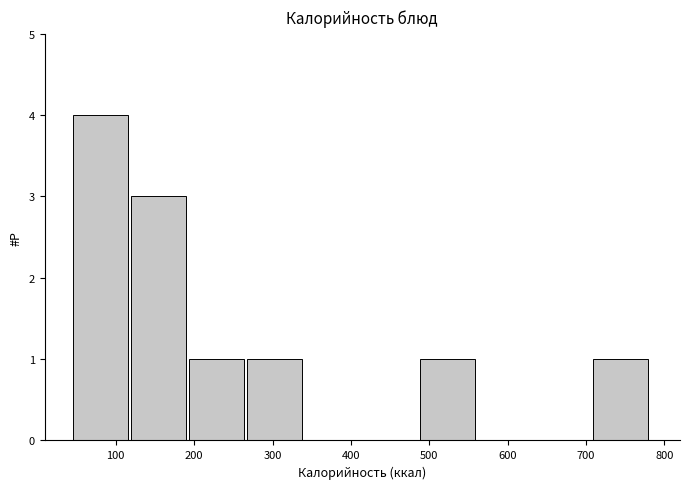

Reading left to right, list every bar in this chart as the range it spans on the x-axis followed by its height. Neither the bar edges nor the heights are printed on the chart, so give them approximately, as read against the axes.

50 to 120: 4
120 to 190: 3
190 to 270: 1
270 to 340: 1
340 to 410: 0
410 to 490: 0
490 to 560: 1
560 to 640: 0
640 to 710: 0
710 to 780: 1